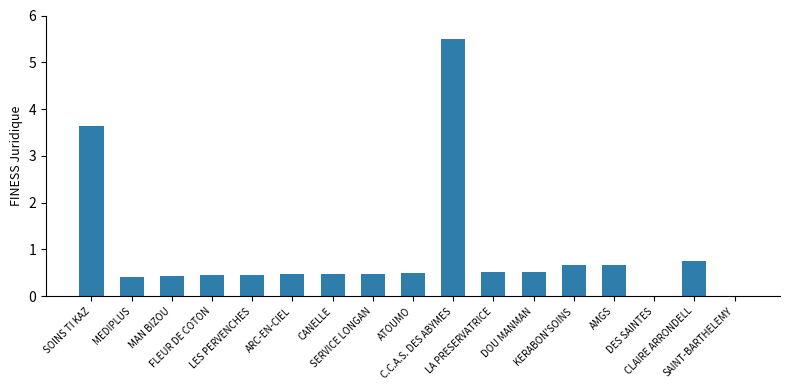

At which label is the value closest to 2?

CLAIRE ARRONDELL